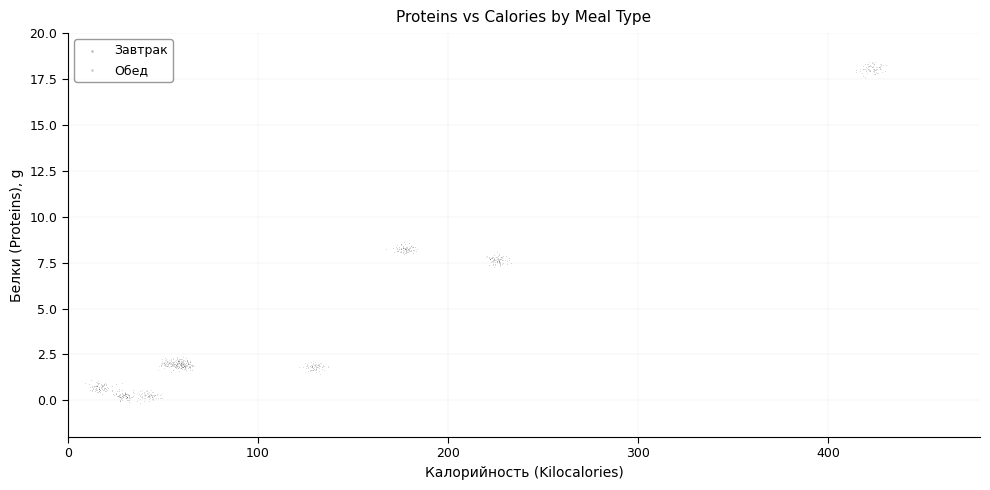

Which series contains the highest Y value?

Обед